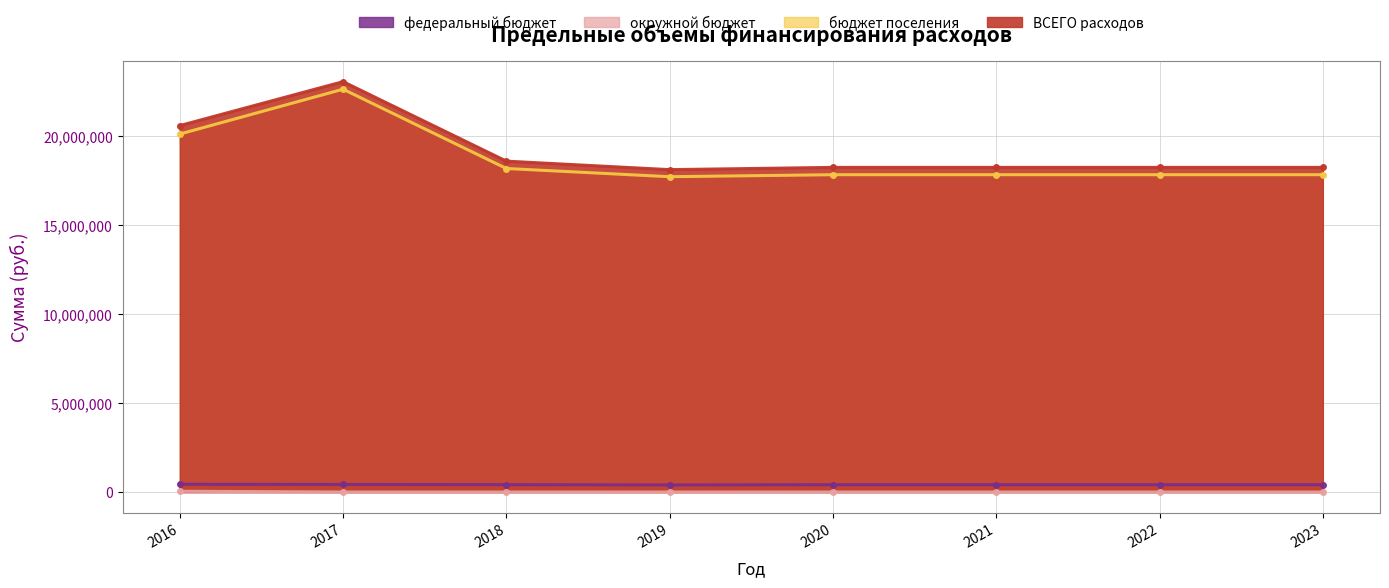

Between 2023 and 2022, which is larger?

2023